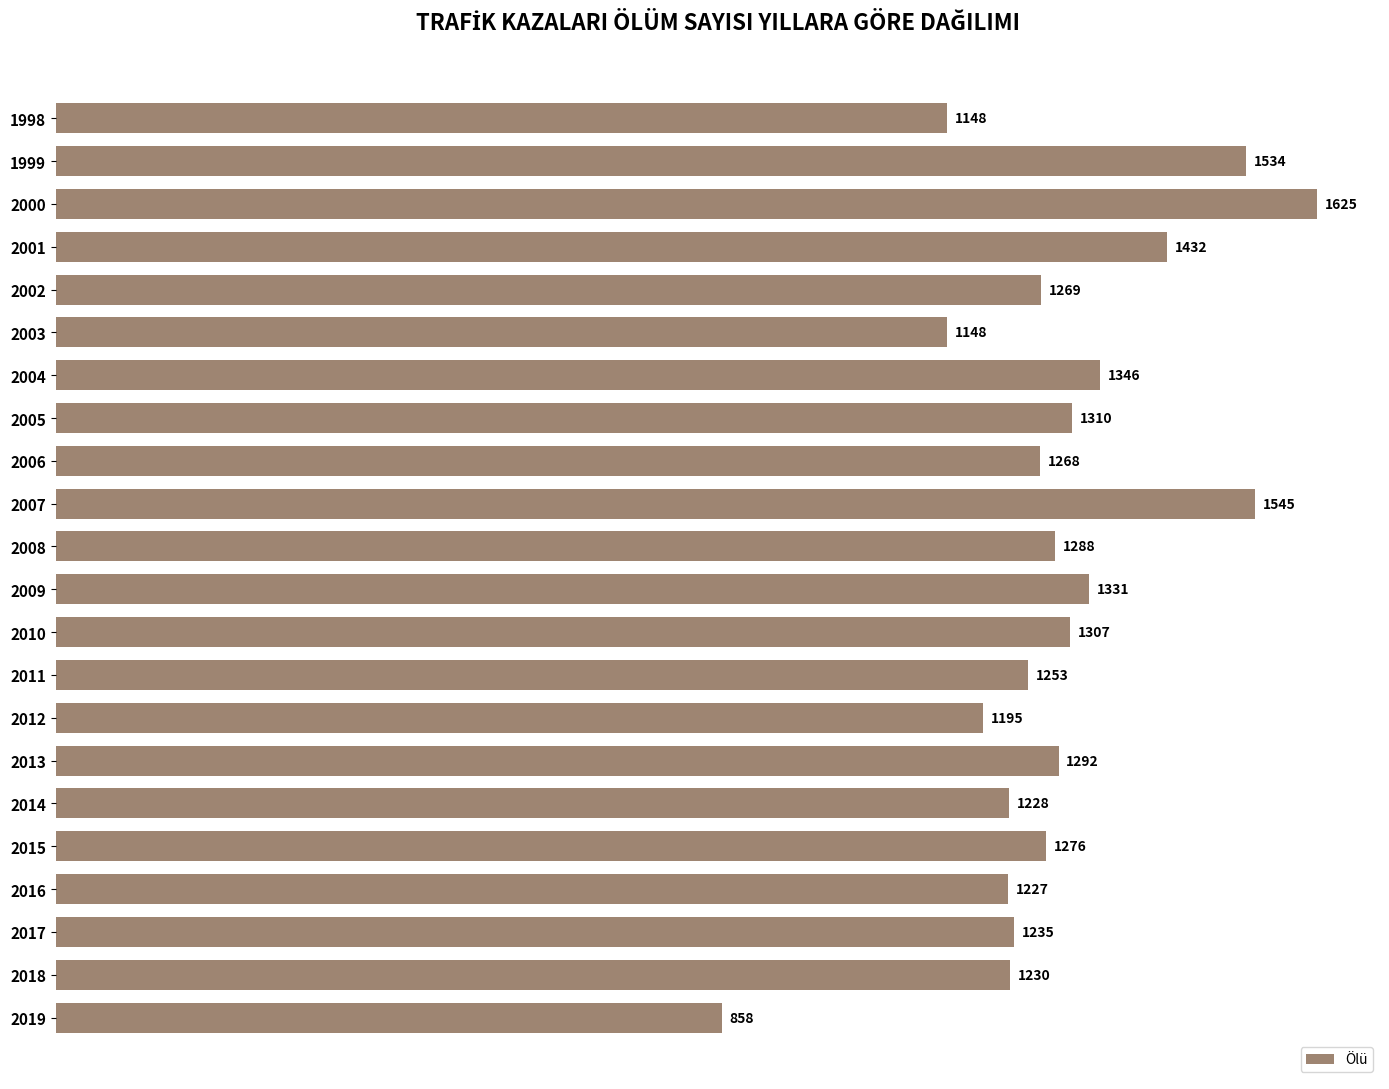

How many series are shown in this chart?

1